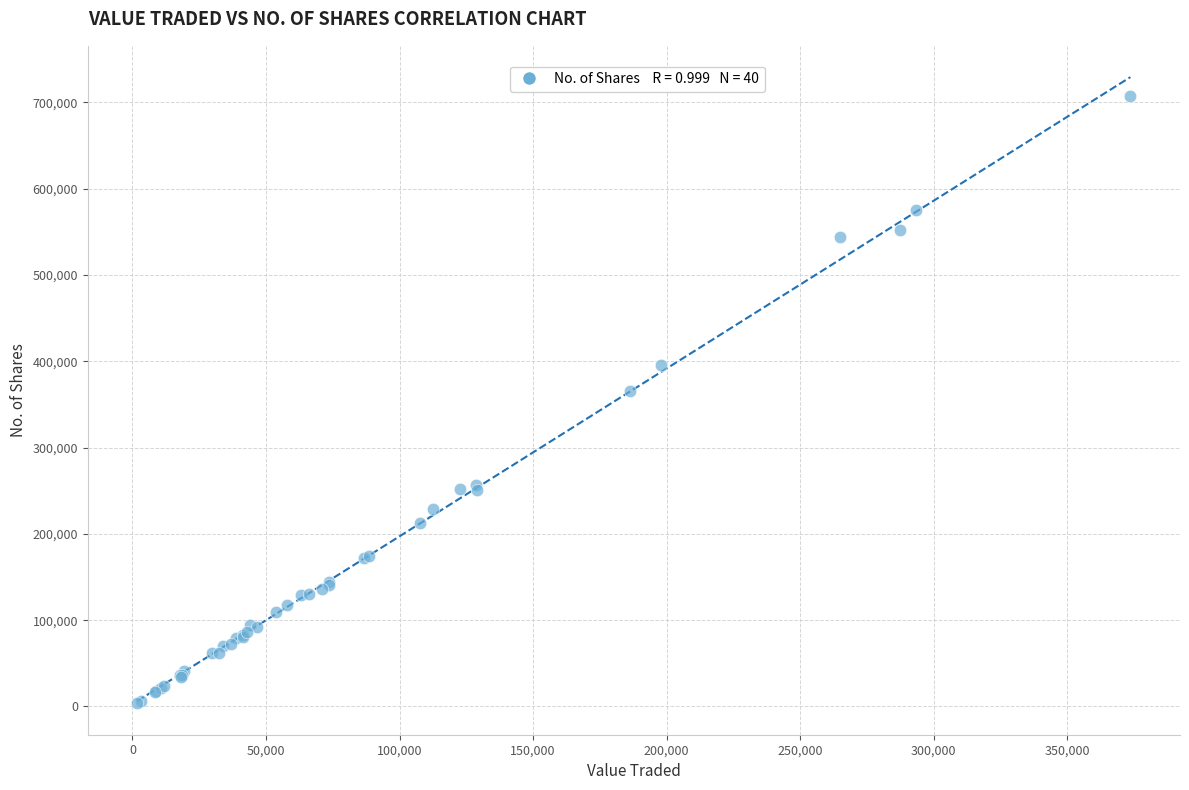

What Y value in the scatter plot is closest to 355242?

365566